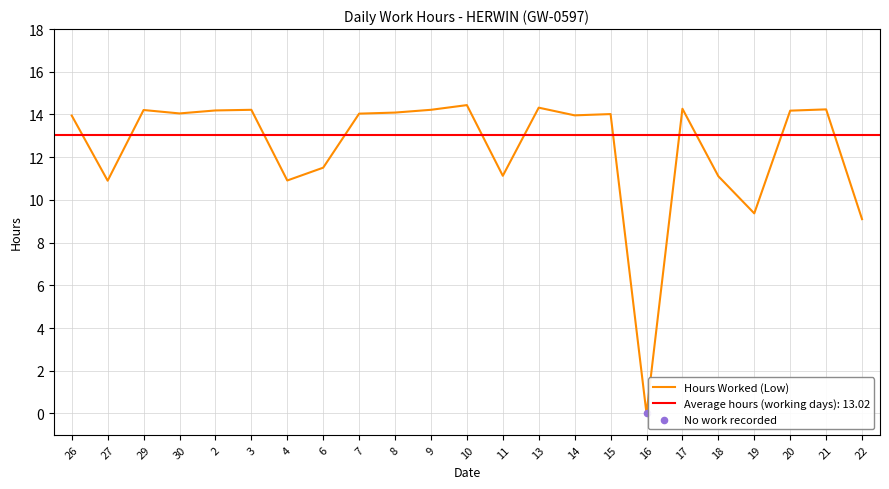

What is the change in value from 30 to 2?

+0.1